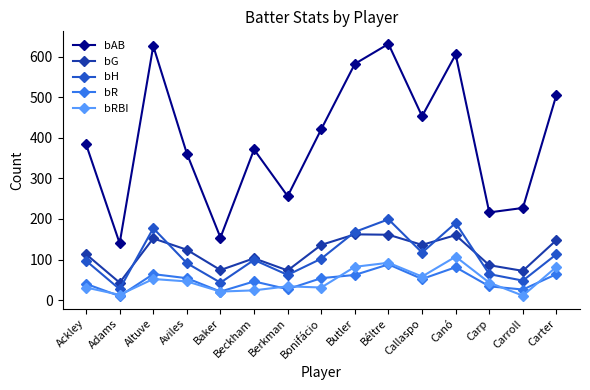

What is the approximate value of bR at Berkman, to the nearest 5?

25